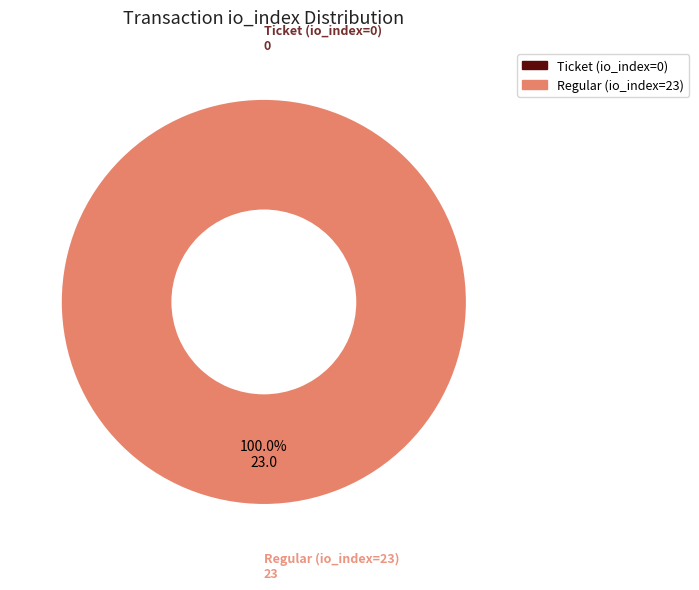

Is it true that Ticket (io_index=0) is 0% of the pie?

True